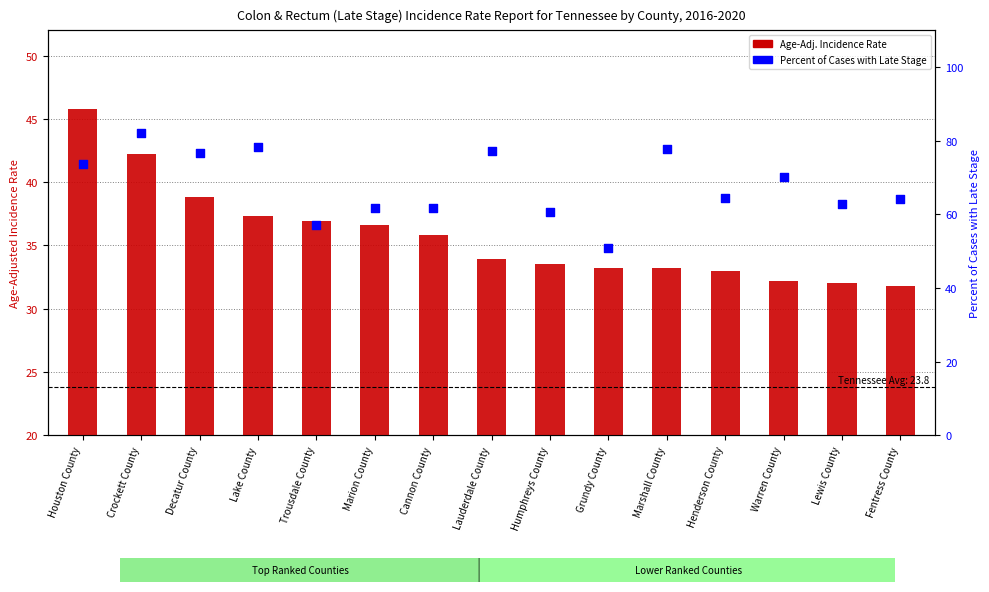

Which series reaches the maximum Y coordinate?

Percent Late Stage